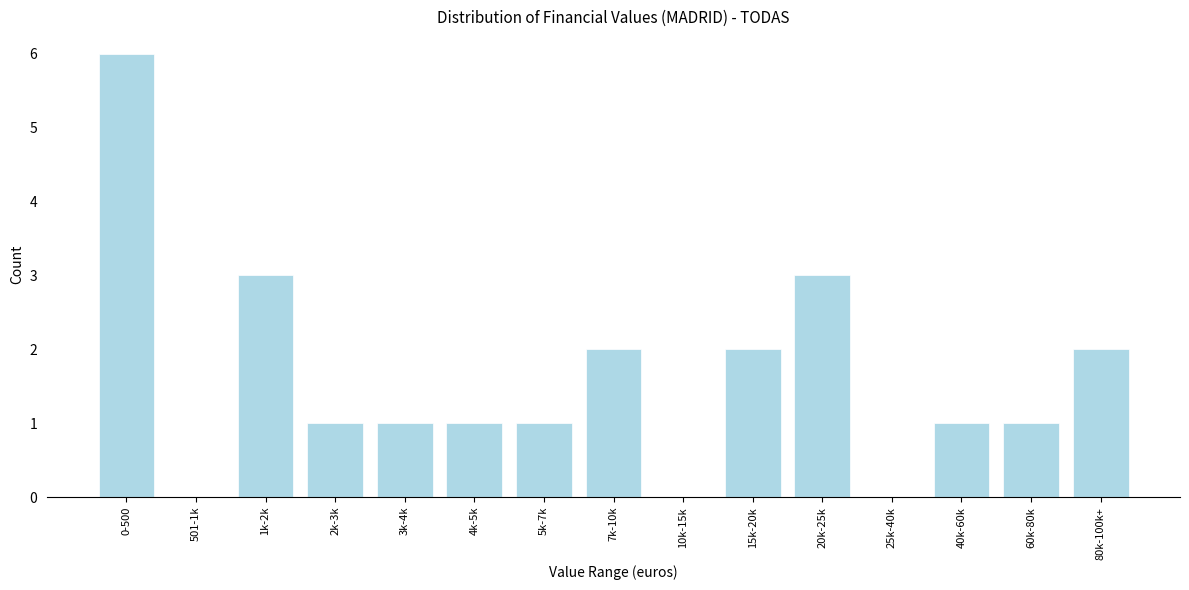

Reading left to right, transcribe all the data shown in this chart.

0-500=6	501-1k=0	1k-2k=3	2k-3k=1	3k-4k=1	4k-5k=1	5k-7k=1	7k-10k=2	10k-15k=0	15k-20k=2	20k-25k=3	25k-40k=0	40k-60k=1	60k-80k=1	80k-100k+=2